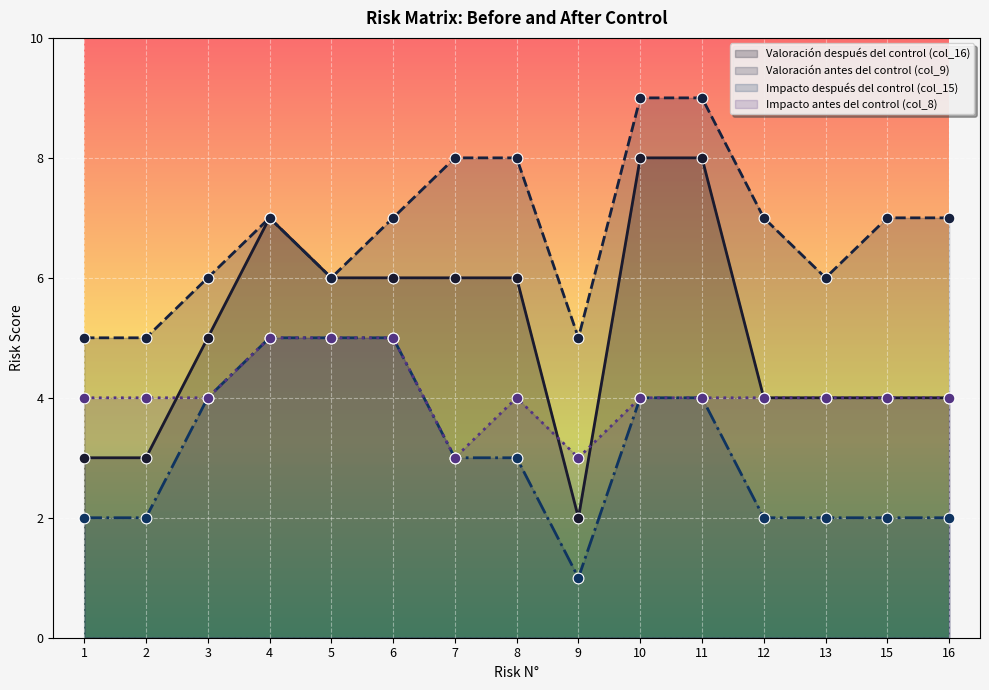

What is the total value across all series at 9?

11